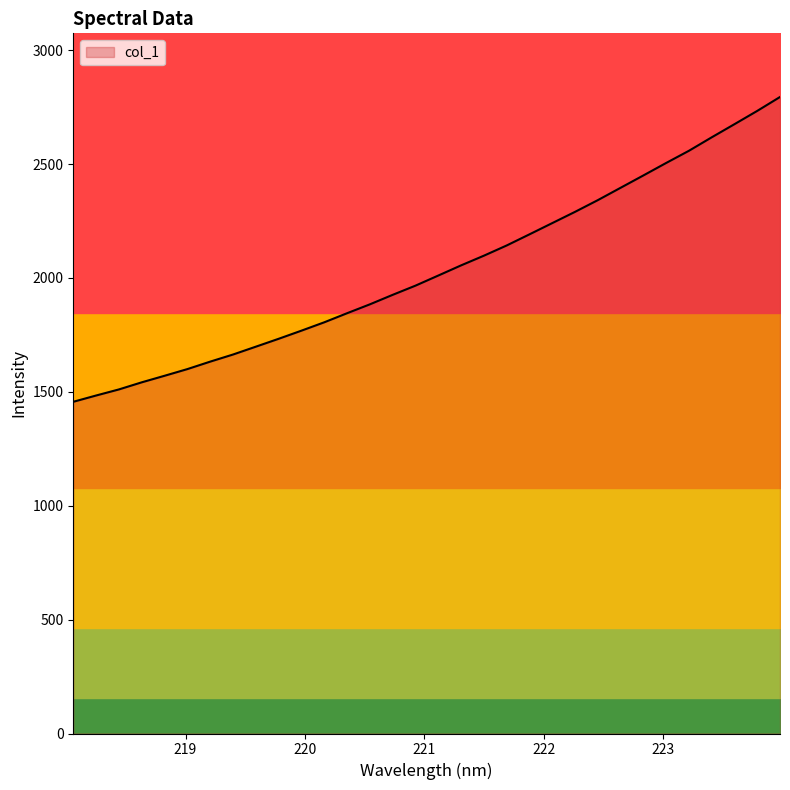

At which label does the data first exceed 2010?

221.1174